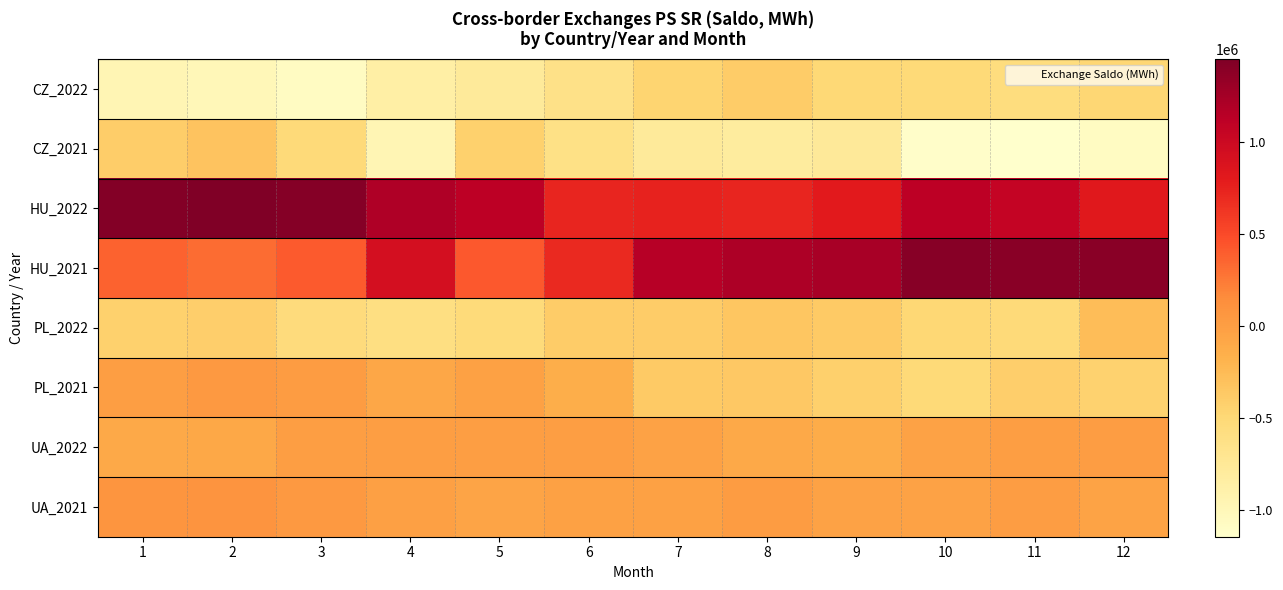

Rank the series by their maximum value, from lowest to highest.

CZ_2022, CZ_2021, PL_2022, UA_2022, PL_2021, UA_2021, HU_2021, HU_2022